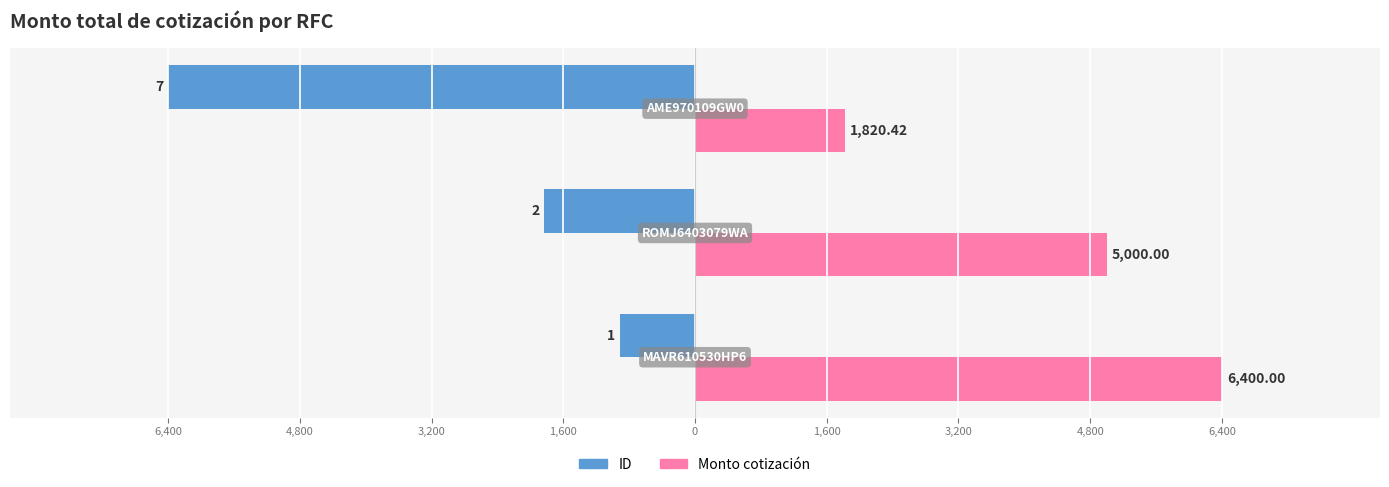

What is the value of the Monto cotización bar at the 3rd from the left?

1820.4